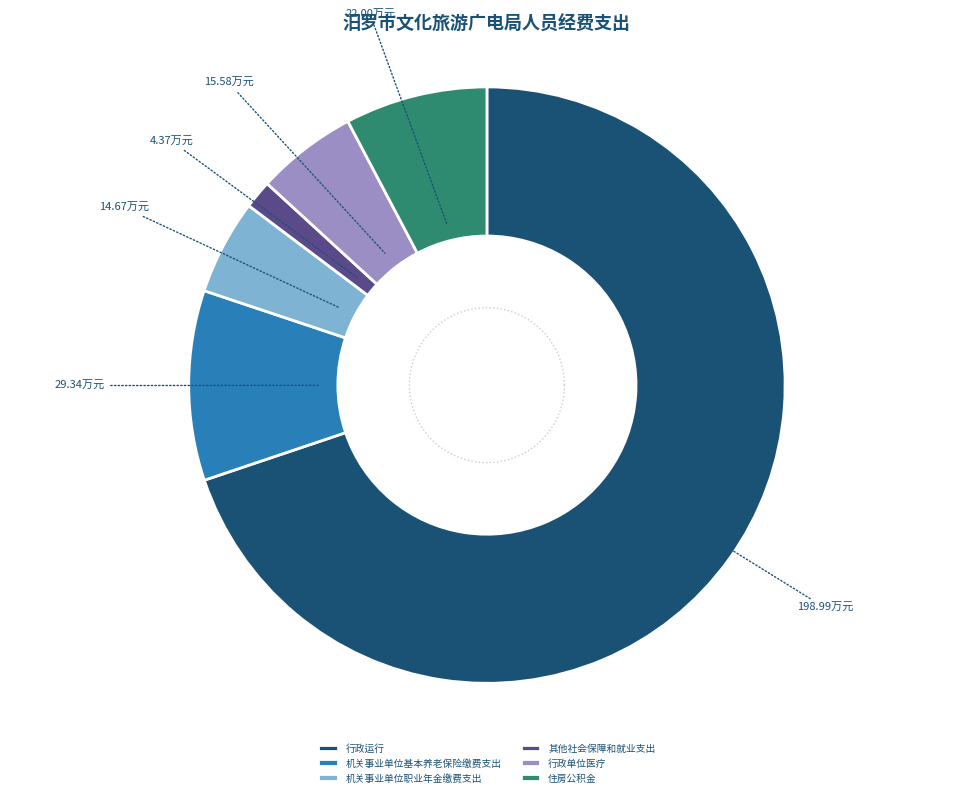

What is the change in value from 行政运行 to 其他社会保障和就业支出?

-194.6